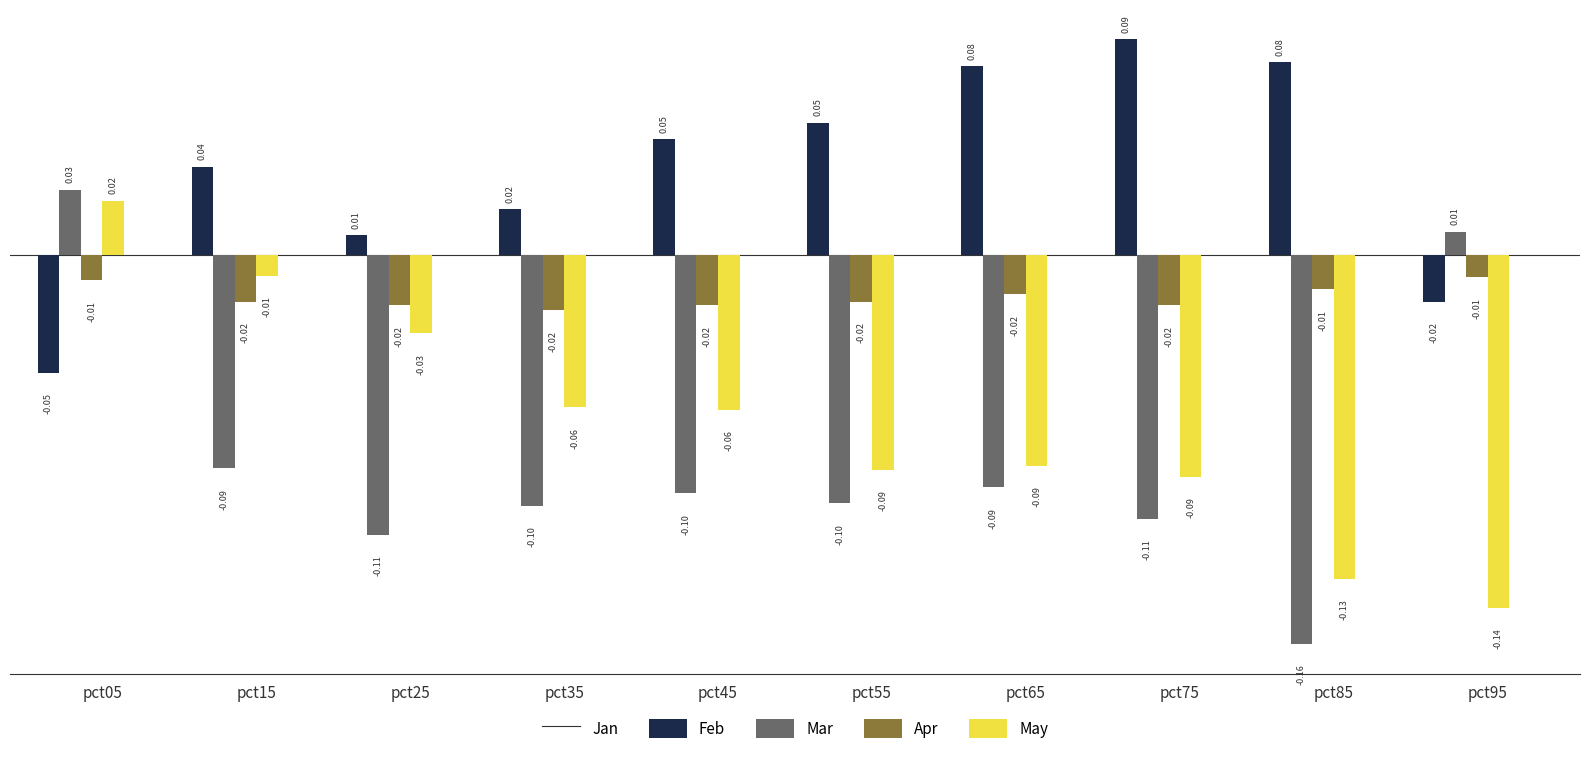

Which series has the largest total across all categories?

Jan